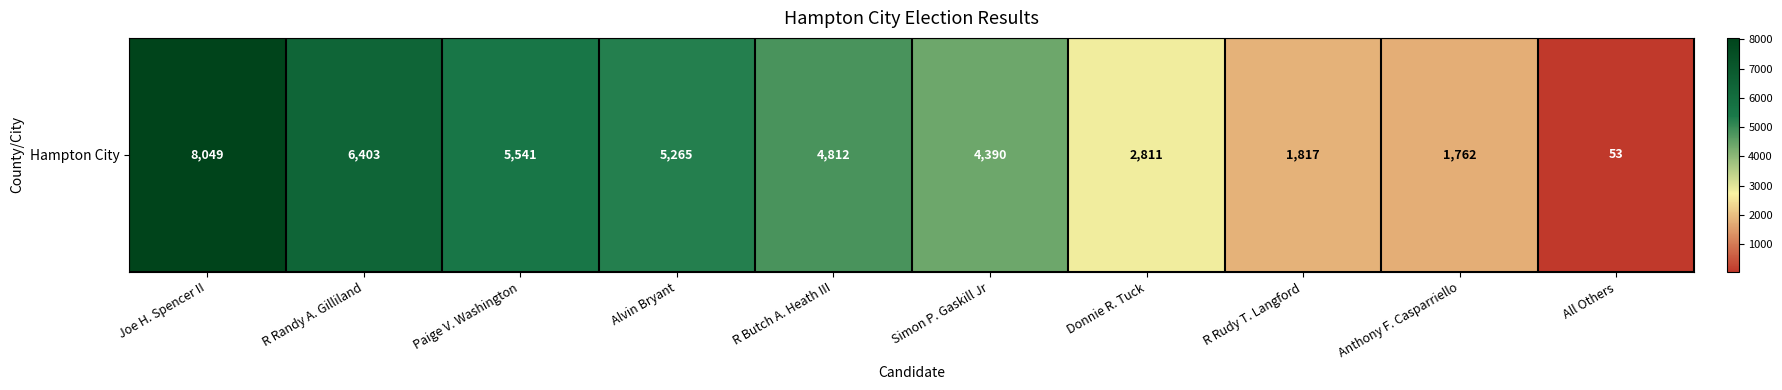

Is it true that the value at Alvin Bryant is 5265?

True